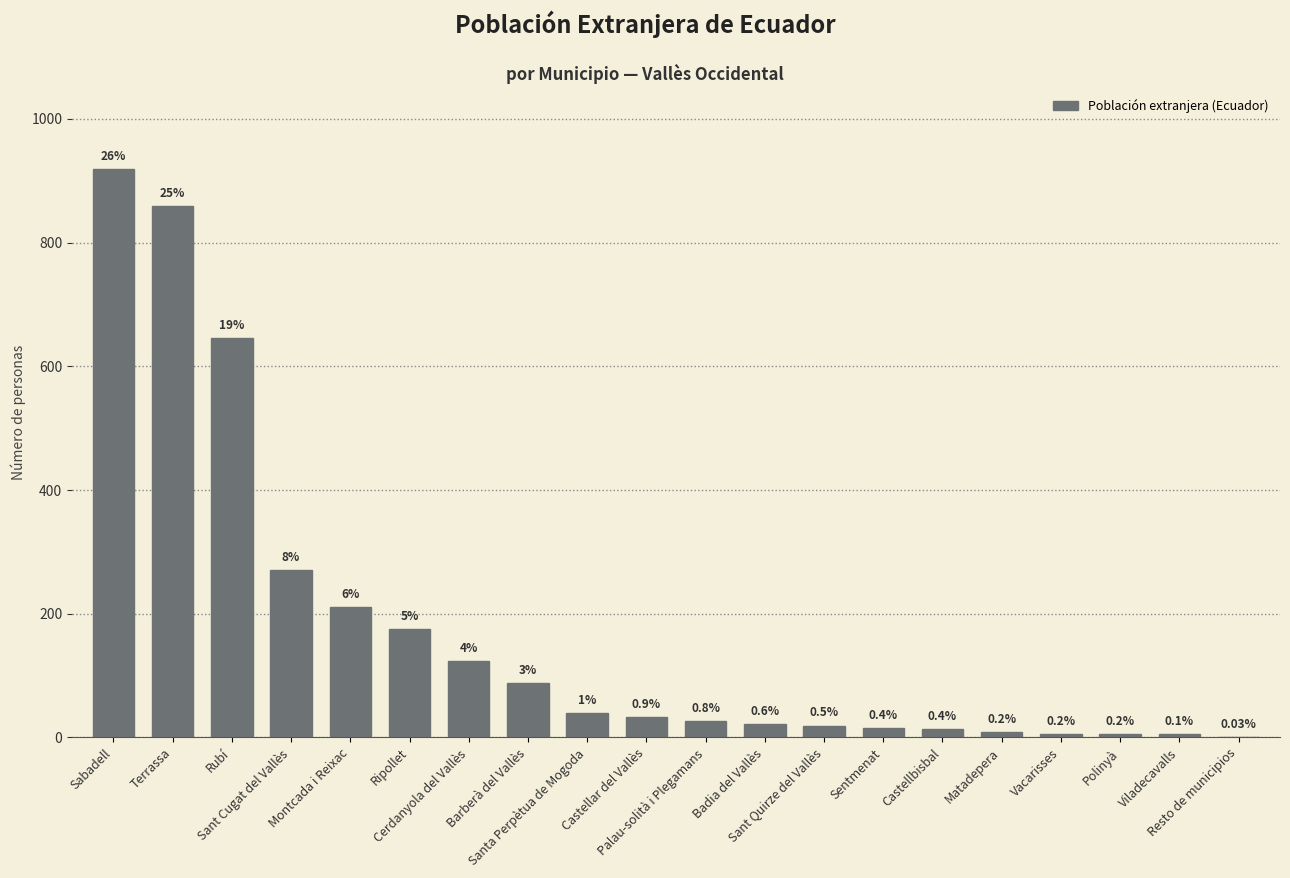

What is the difference between the second highest and second lowest values?

854